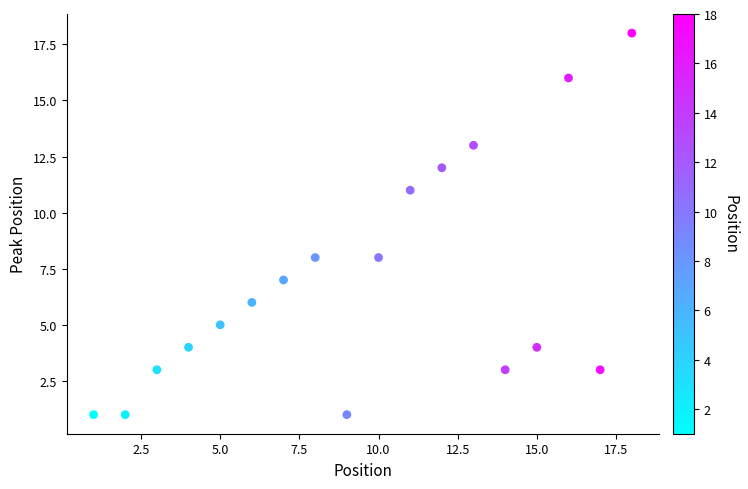

What is the range of X values (max minus min)?

17